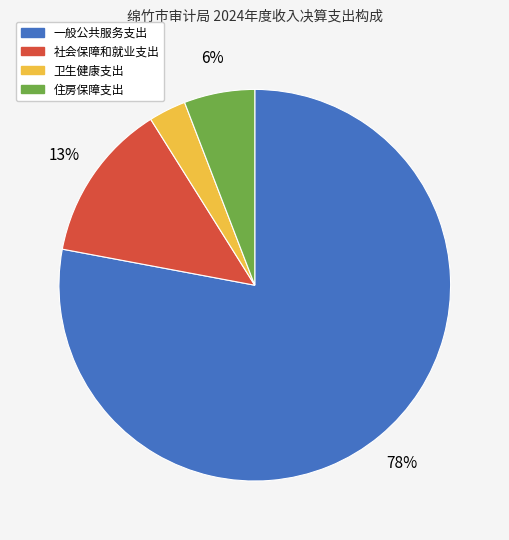

Does any single category account for the majority?

Yes